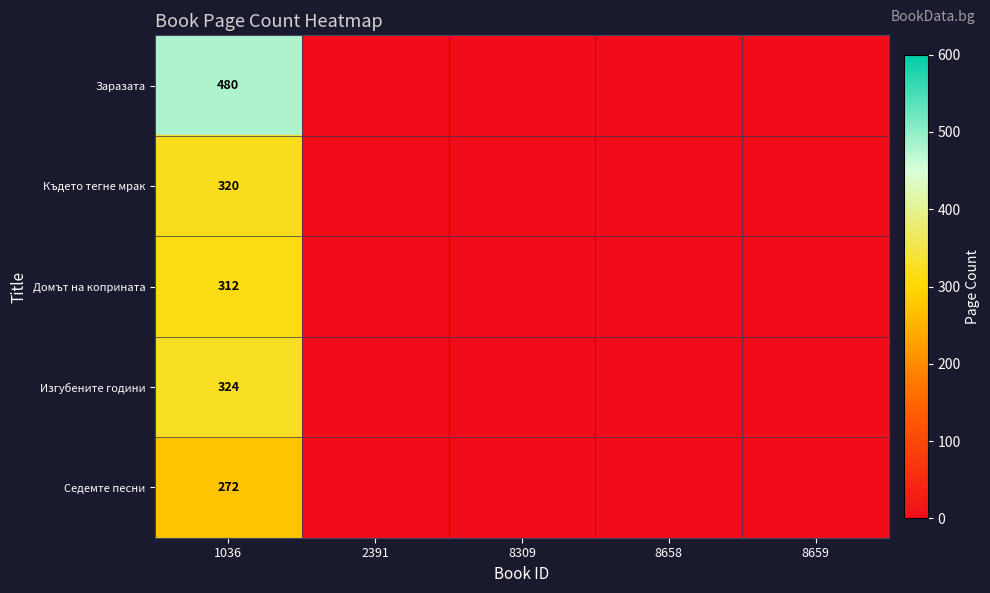

Rank the series at 1036 from lowest to highest value.

Седемте песни, Домът на коприната, Където тегне мрак, Изгубените години, Заразата